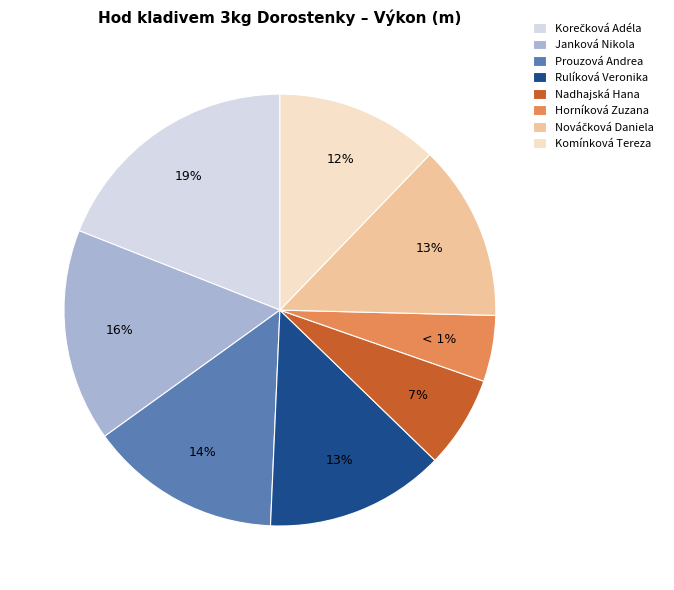

To the nearest percent, what is the average slice percentage?

12%